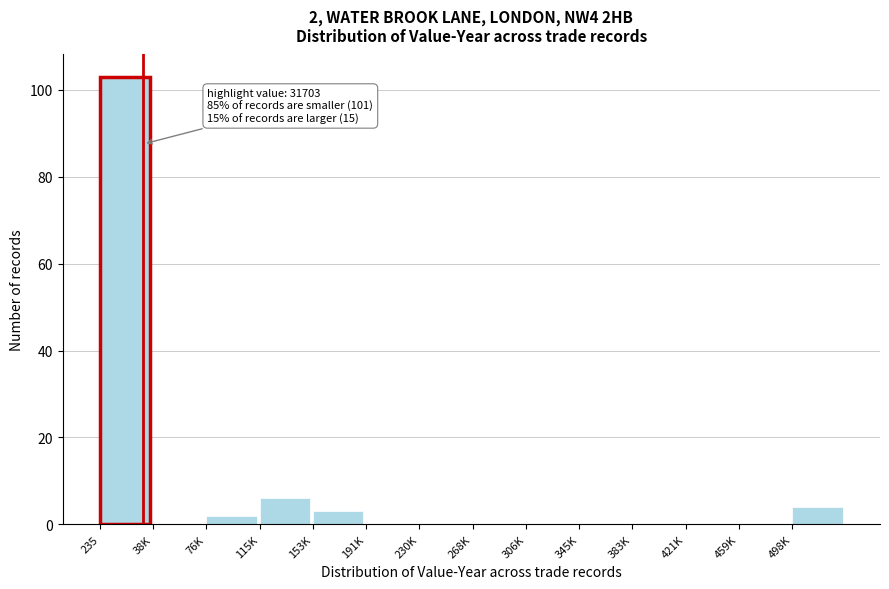

Reading left to right, list all the values displayed in this chart.

235=103	38K=0	76K=2	115K=6	153K=3	191K=0	230K=0	268K=0	306K=0	345K=0	383K=0	421K=0	459K=0	498K=4